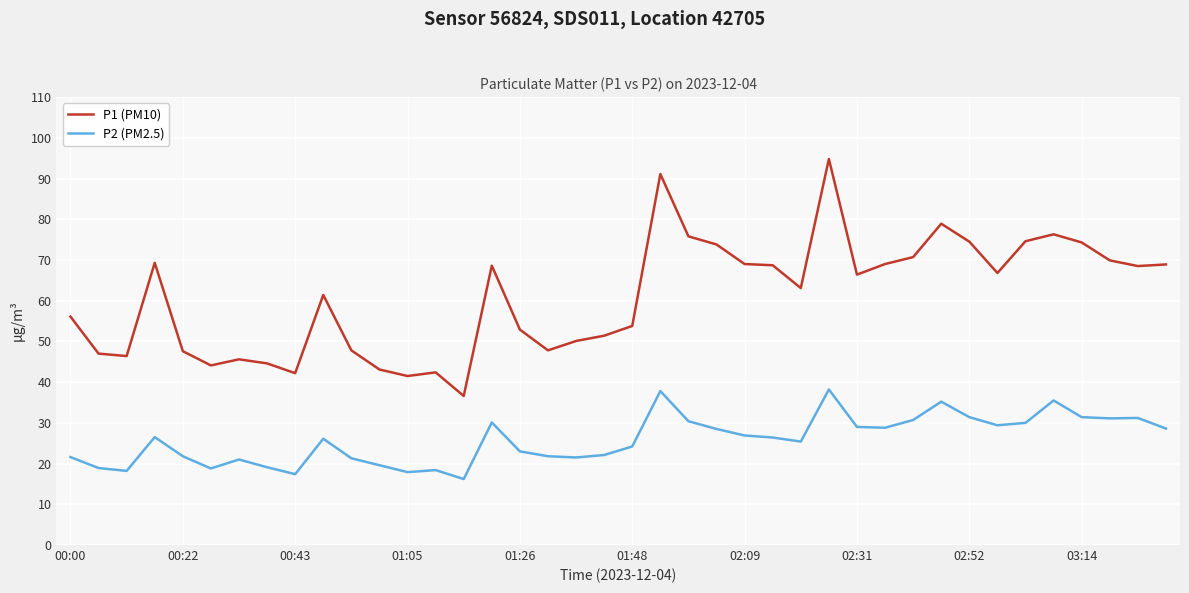

True or false: P1 (PM10) and P2 (PM2.5) intersect in this chart.

False